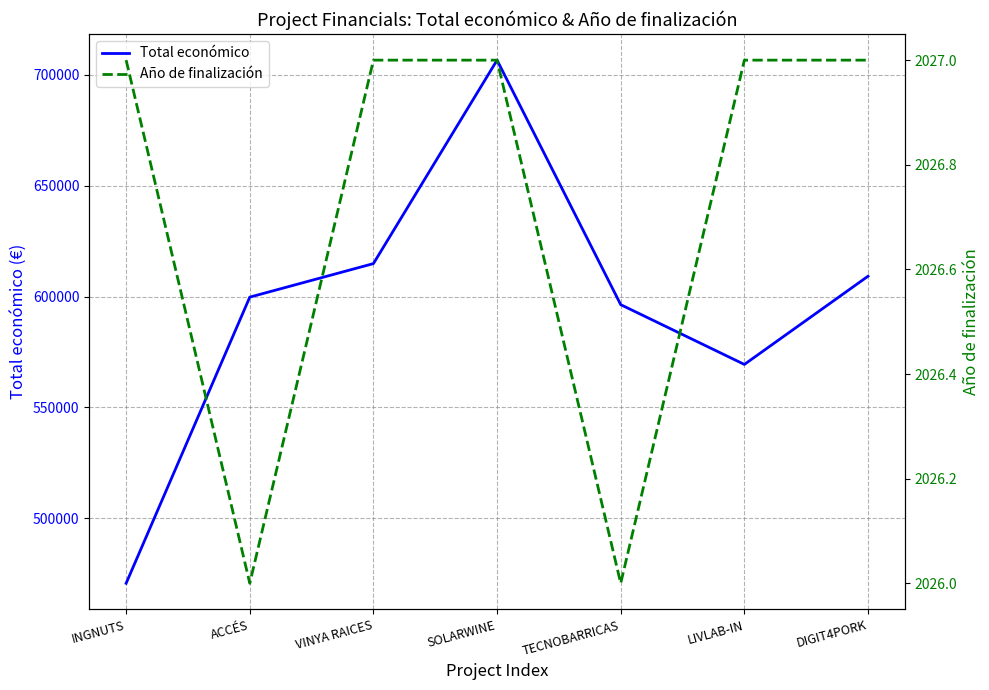

What is the spread (max minus min) of values at TECNOBARRICAS?

594358